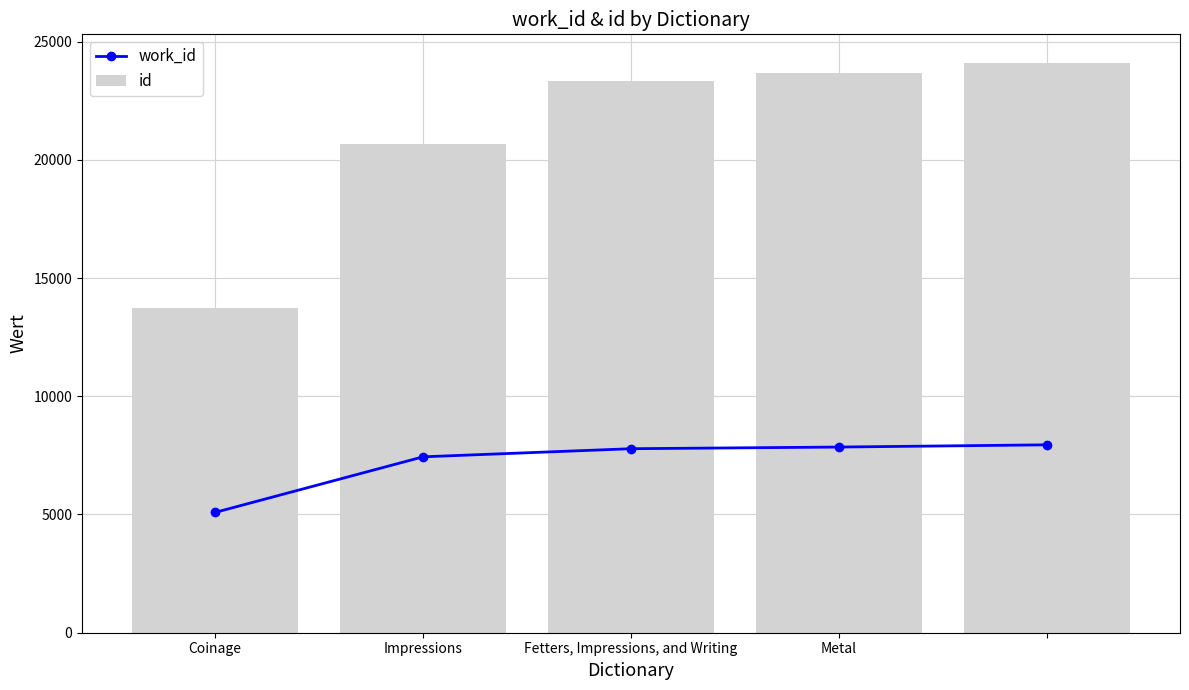

What is the difference between the maximum and minimum values in the id series?

10361